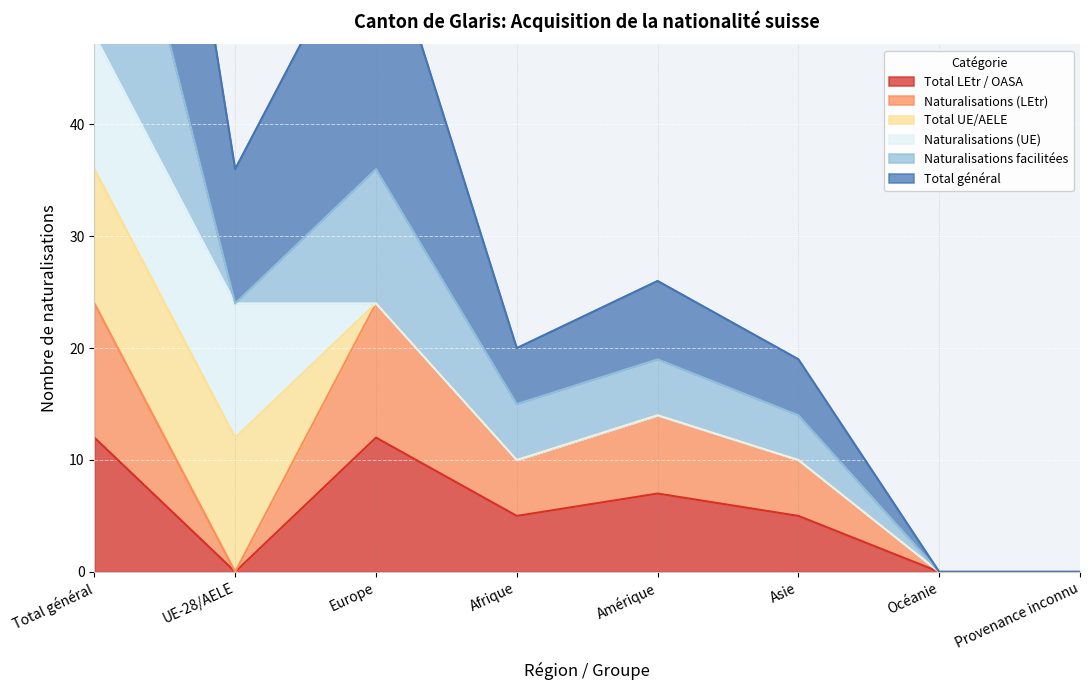

True or false: Total LEtr / OASA has a value of 20 at Total général.

False